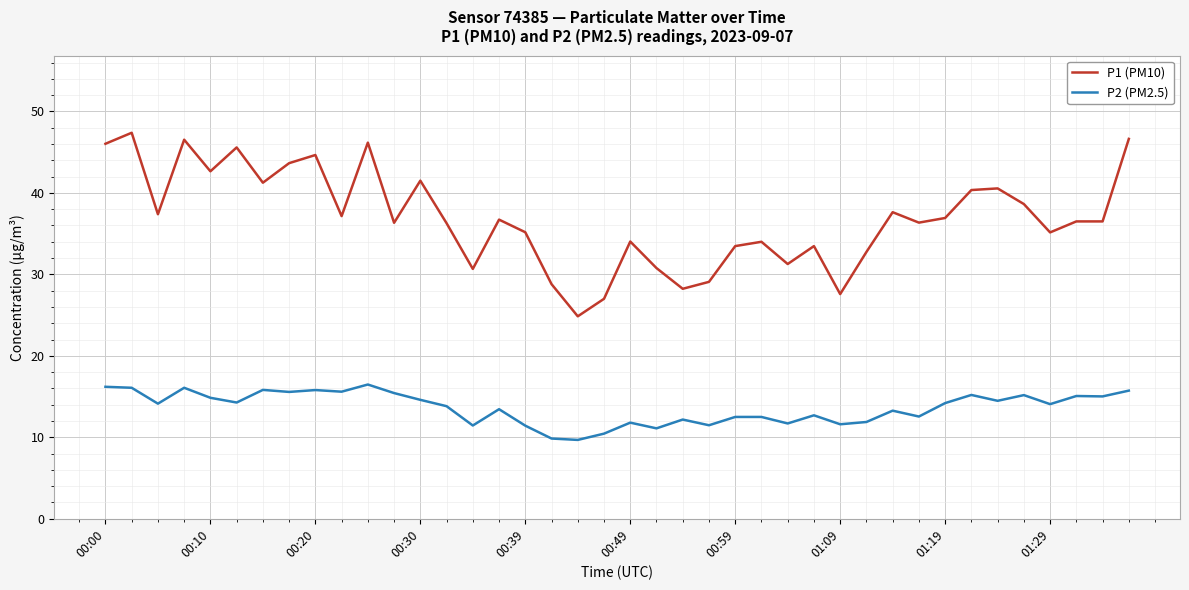

How many lines are shown in the chart?

2